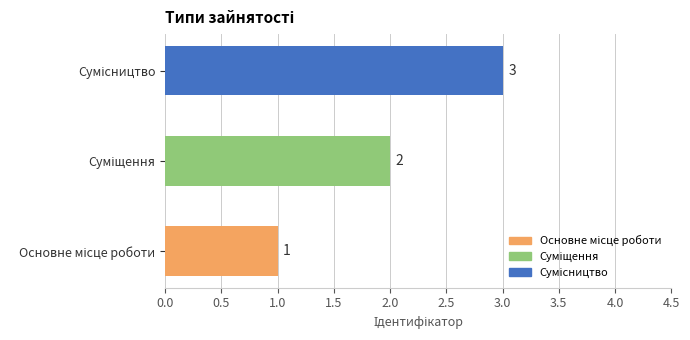

What is the sum of all values?

6